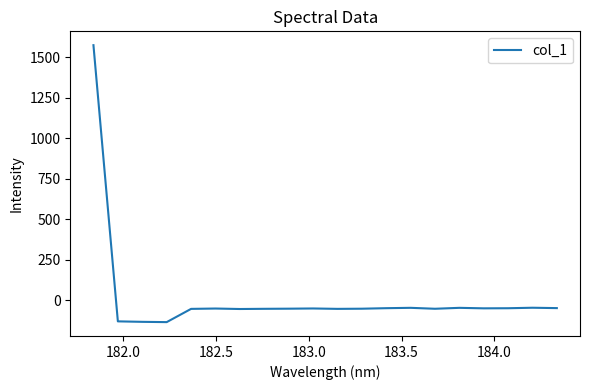

What is the greatest value displayed?

1573.2